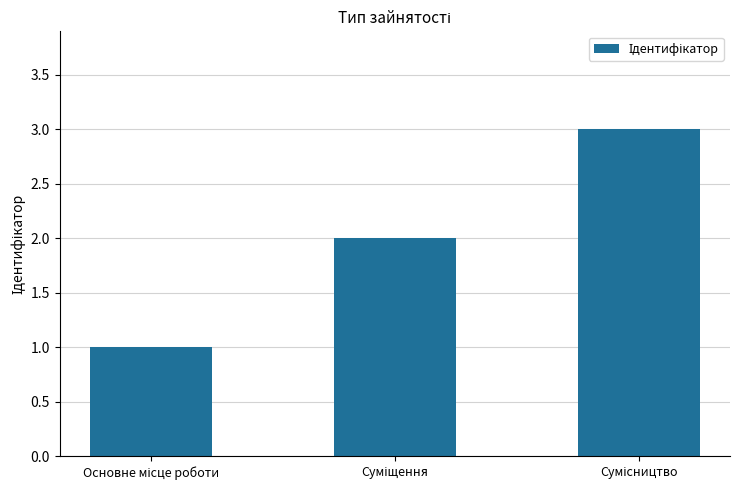

What is the maximum value shown in the chart?

3